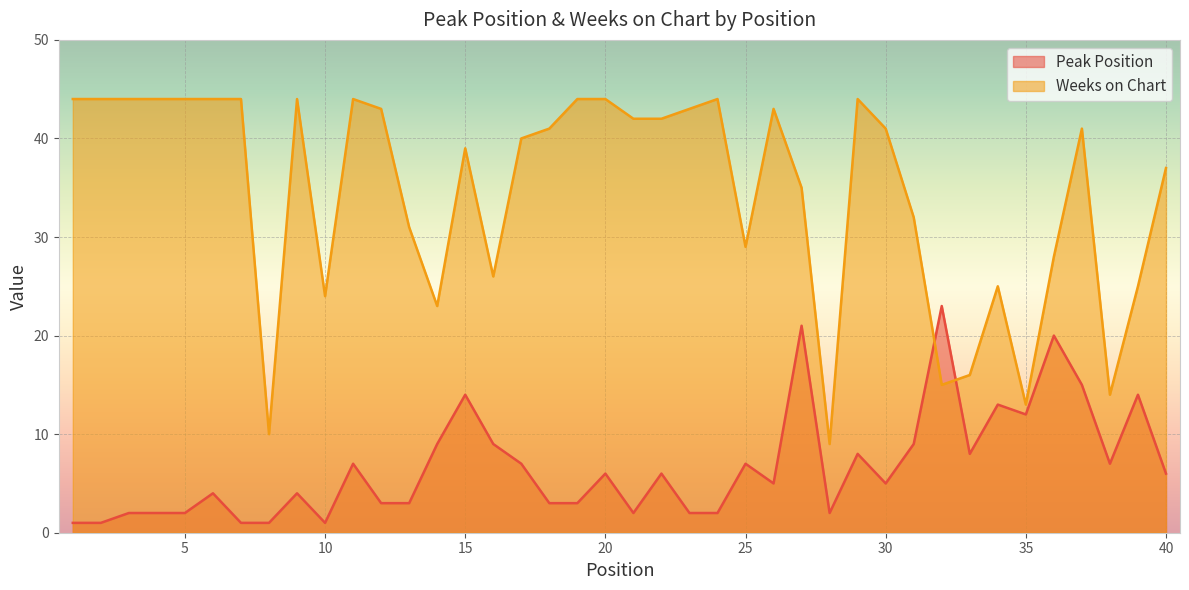

Between which two adjacent categories do Peak Position and Weeks on Chart first intersect?

31 and 32